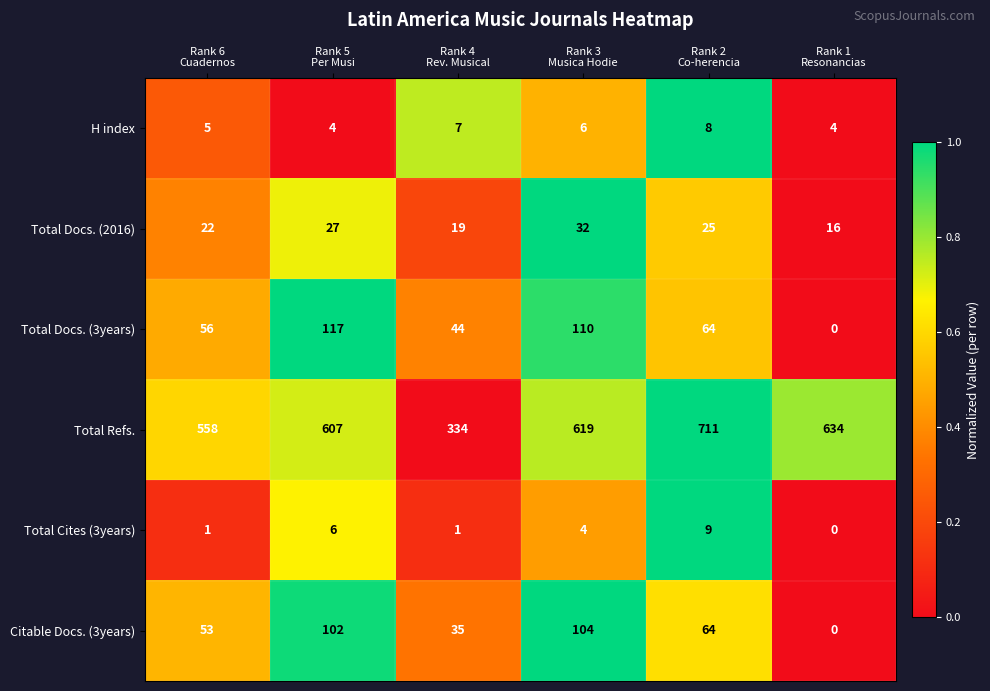

How many Total Cites (3years) values are between 1 and 6?

4